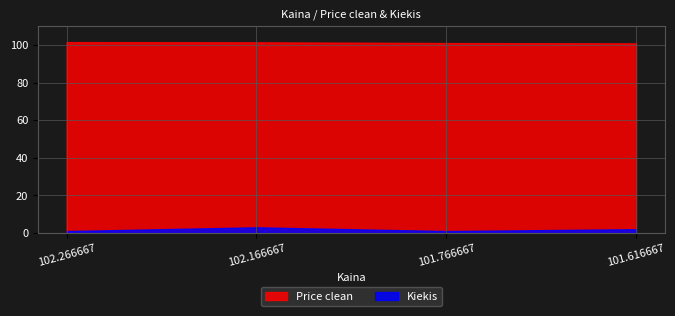

Where is Kiekis nearest to the value 2?

101.616667